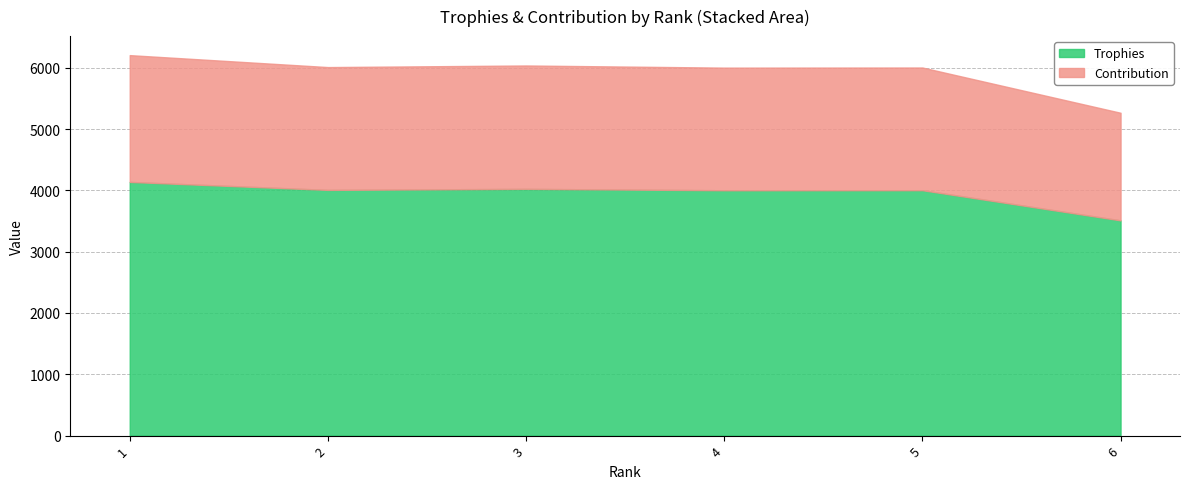

Rank the categories by Contribution value from lowest to highest.

6, 4, 5, 2, 3, 1